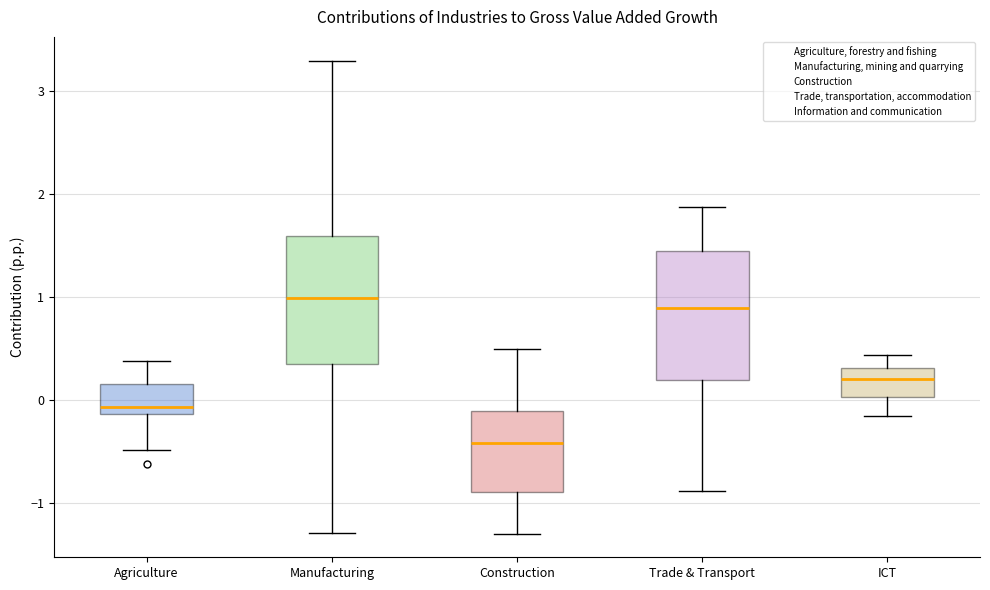

Reading left to right, read every box against the y-axis: the position of its median line, the range the box covers, and the ends of its whiskers. The values are not printed on the chart, so give them approximately, as read against the axis.

Agriculture: median -0.1 (just above the box's lower edge), box -0.1 to 0.2, whiskers -0.5 to 0.4
Manufacturing: median 1.0, box 0.3 to 1.6, whiskers -1.3 to 3.3
Construction: median -0.4, box -0.9 to -0.1, whiskers -1.3 to 0.5
Trade & Transport: median 0.9, box 0.2 to 1.4, whiskers -0.9 to 1.9
ICT: median 0.2, box 0.0 to 0.3, whiskers -0.2 to 0.4